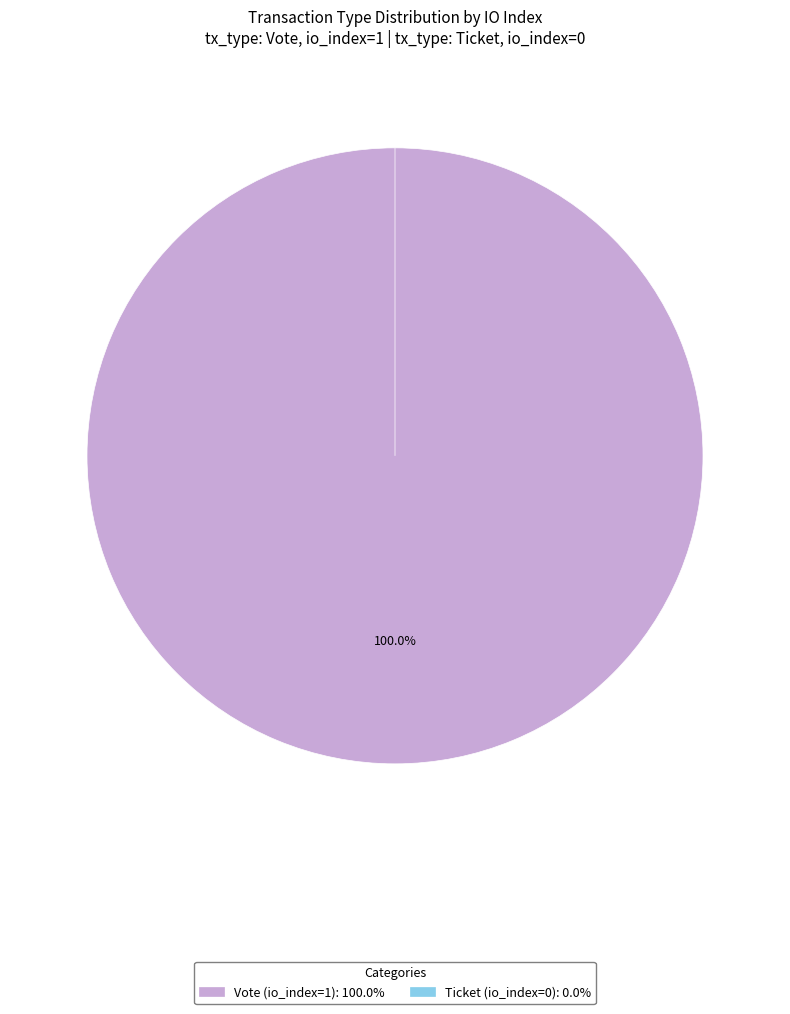

To the nearest percent, what is the difference between the largest and smallest slice percentages?

100%